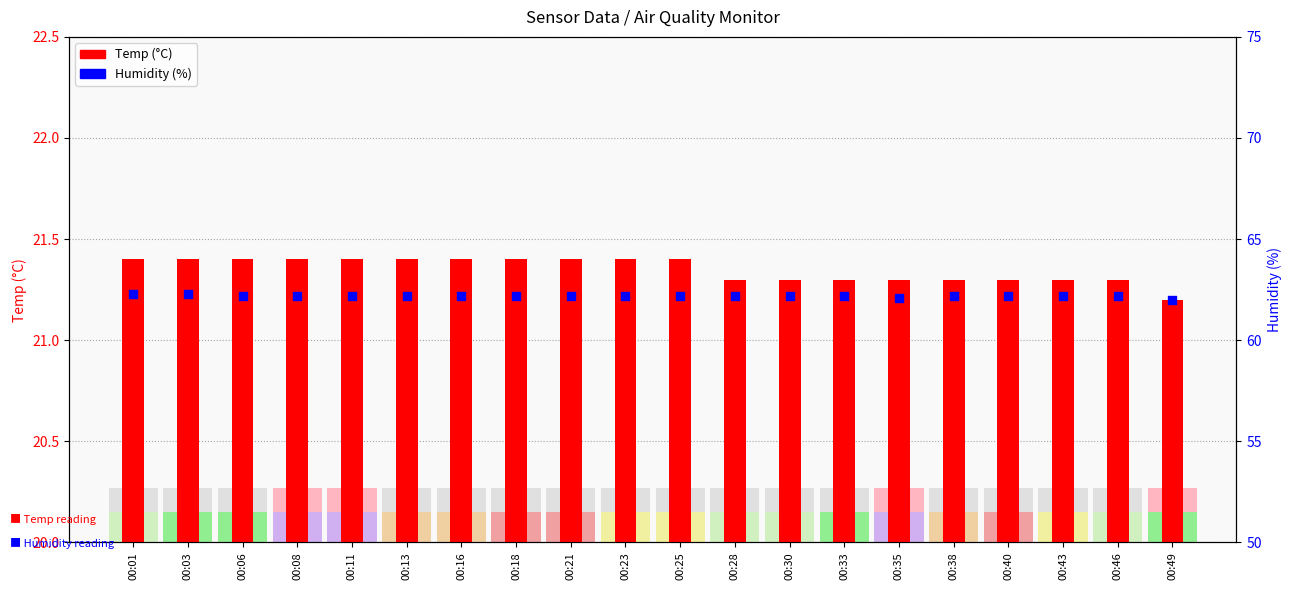

At which category is the sum across all series the highest?

00:01